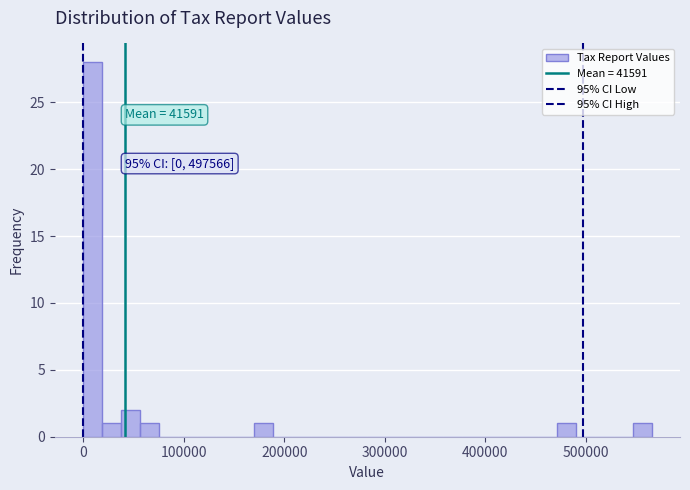

Read against the x-axis, roughly where is the centre of the tallest bar?

10000